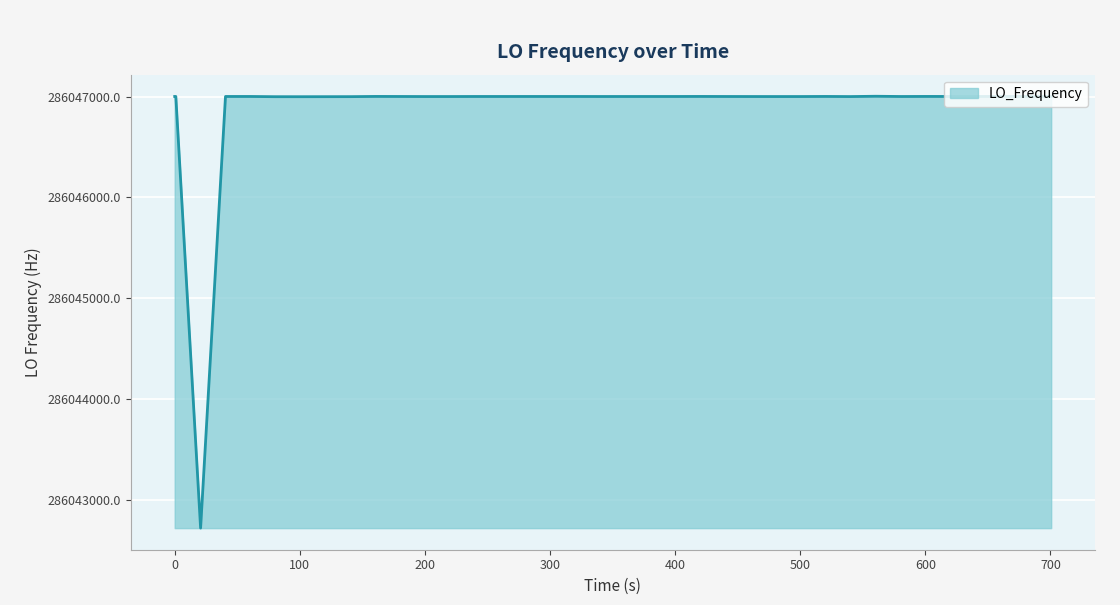

Count the number of data series in this chart.

1